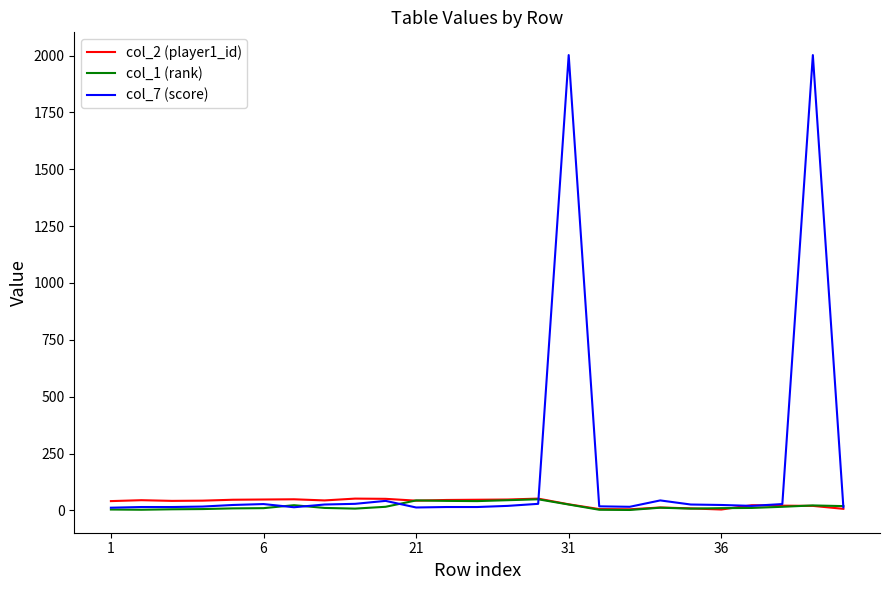

Which series has the largest total across all categories?

col_7 (score)